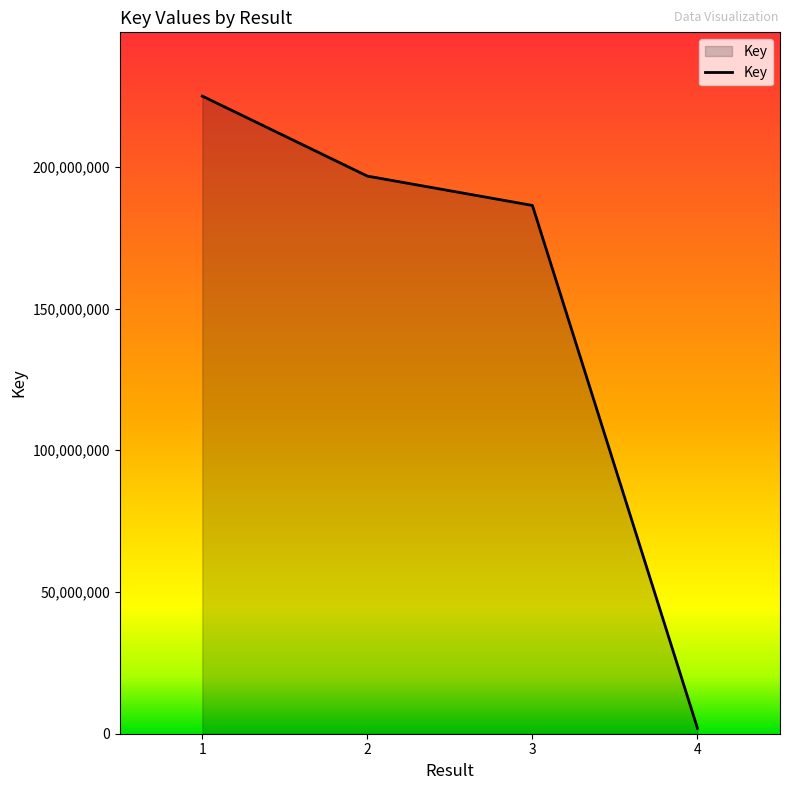

What is the difference between the maximum and minimum values?

222984348